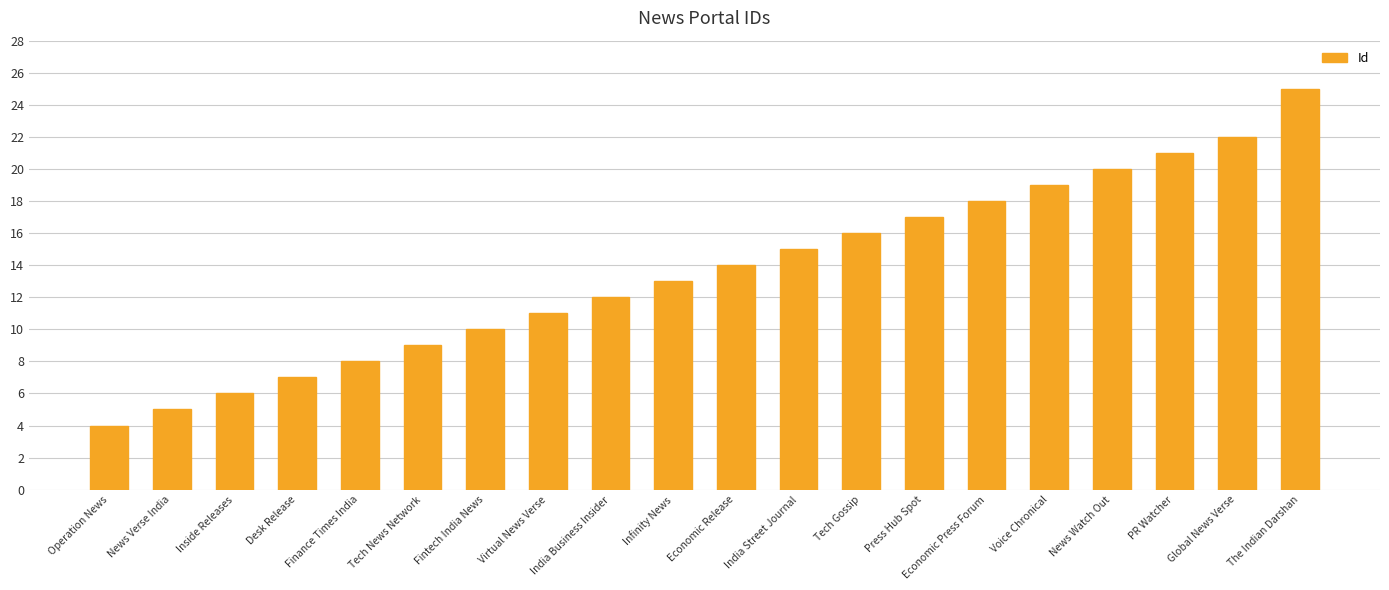

The value at Fintech India News is 10. True or false?

True